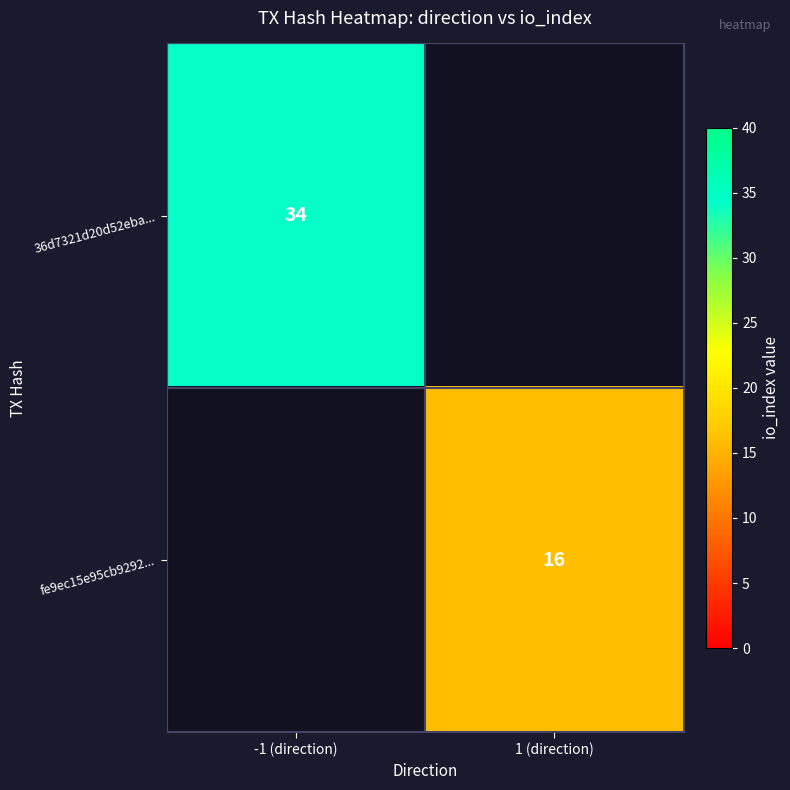

The fe9ec15e95cb9292... series shows 16 at 1 (direction). True or false?

True